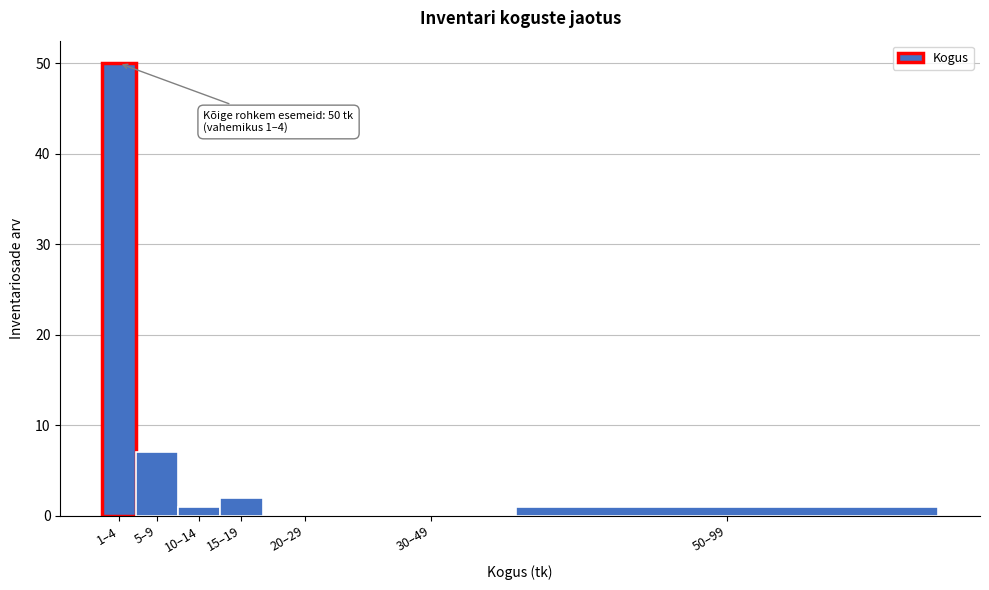

Reading left to right, transcribe all the data shown in this chart.

1–4=50	5–9=7	10–14=1	15–19=2	20–29=0	30–49=0	50–99=1